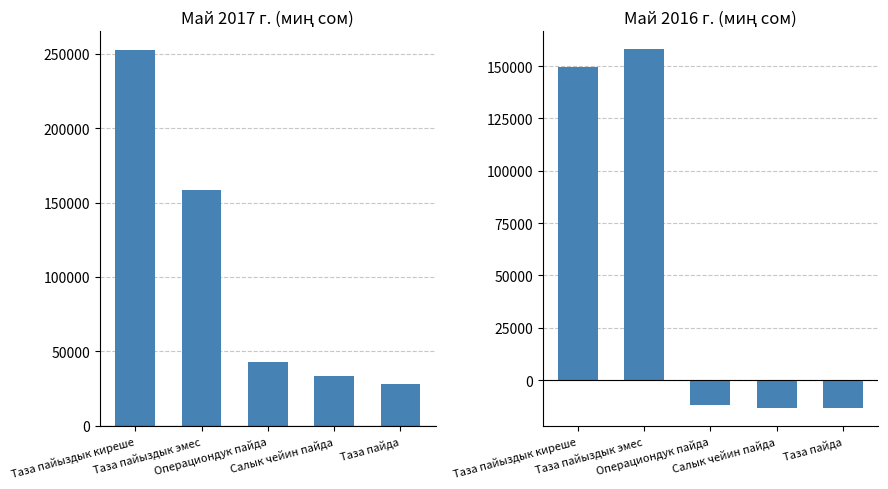

Is it true that Май 2016 г. equals 232343 at Таза пайыздык киреше?

False